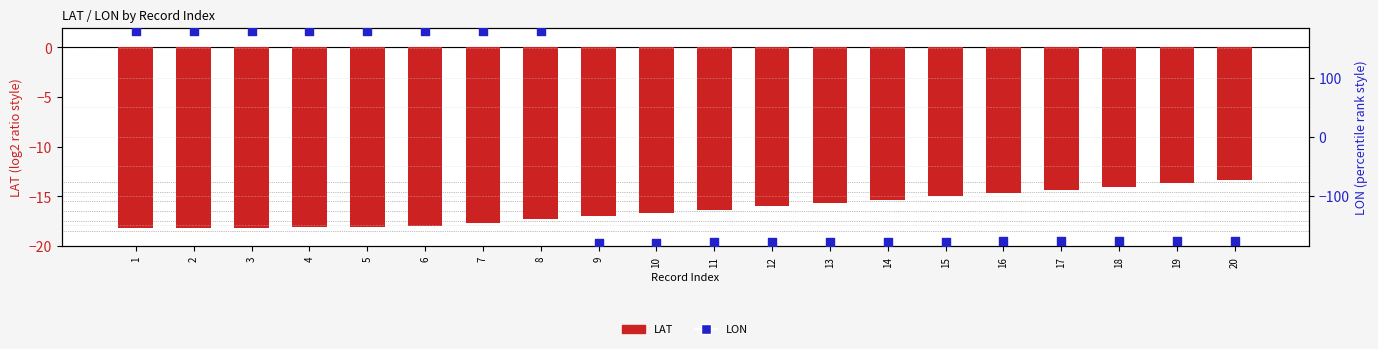

What is the total value across all series at 8?

162.6